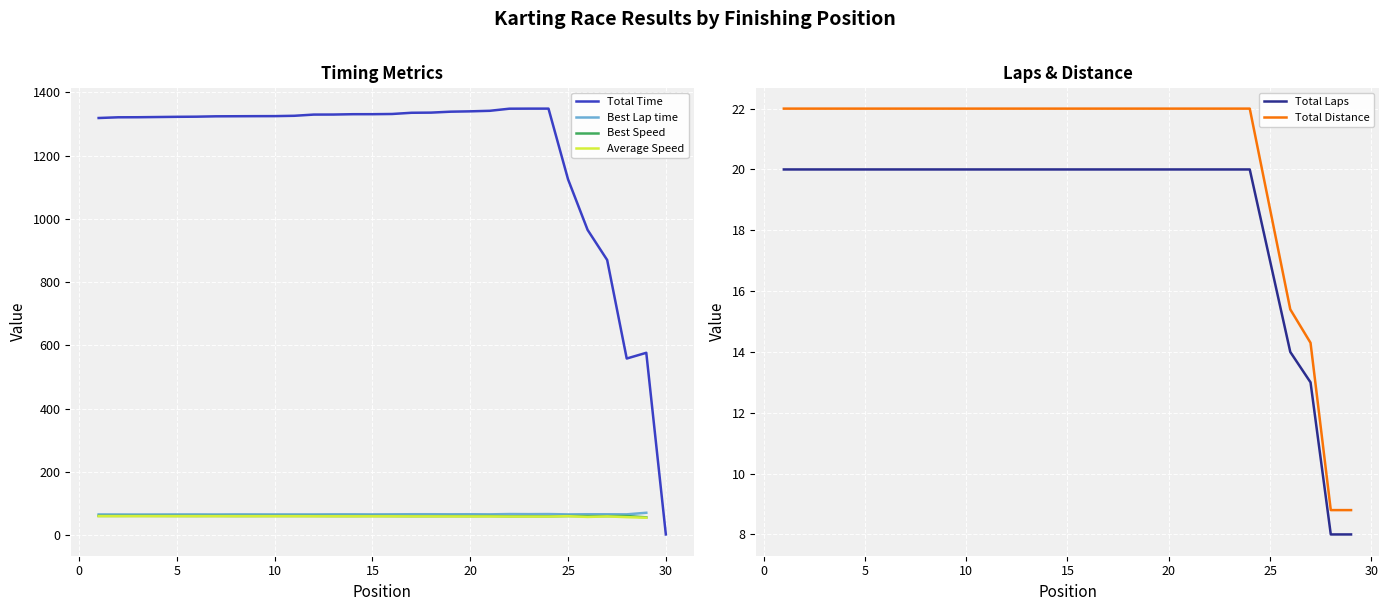

At how many categories does at least one series exceed 720?

27